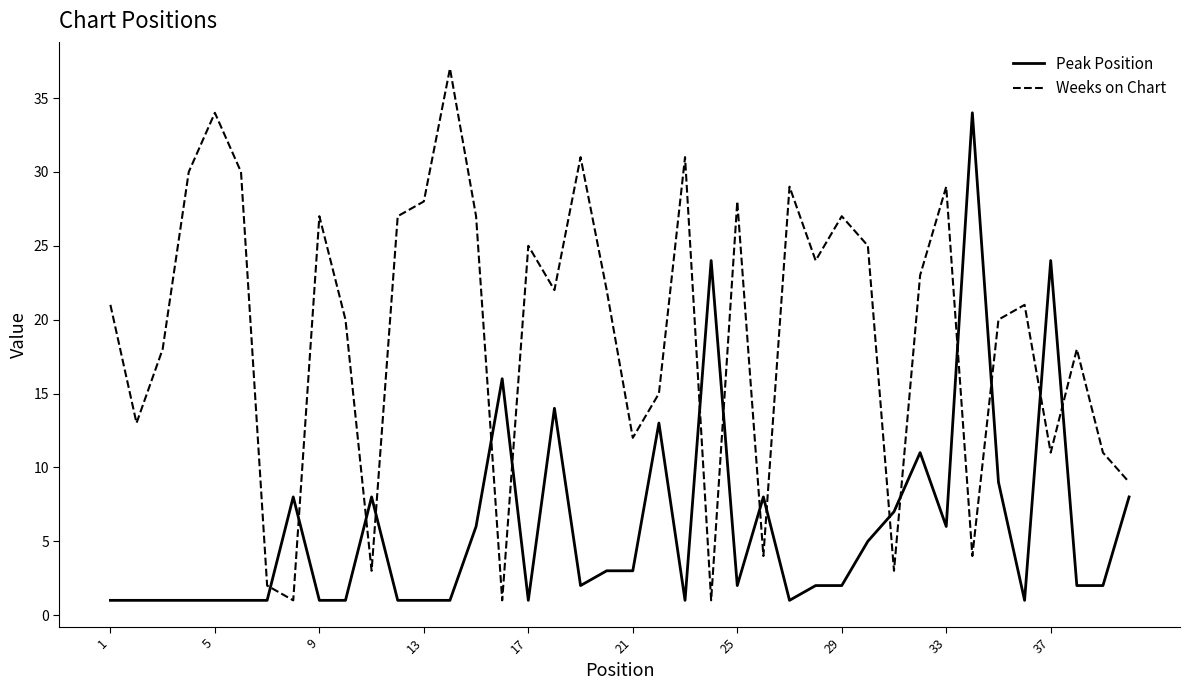

Which series has the largest total across all categories?

Weeks on Chart